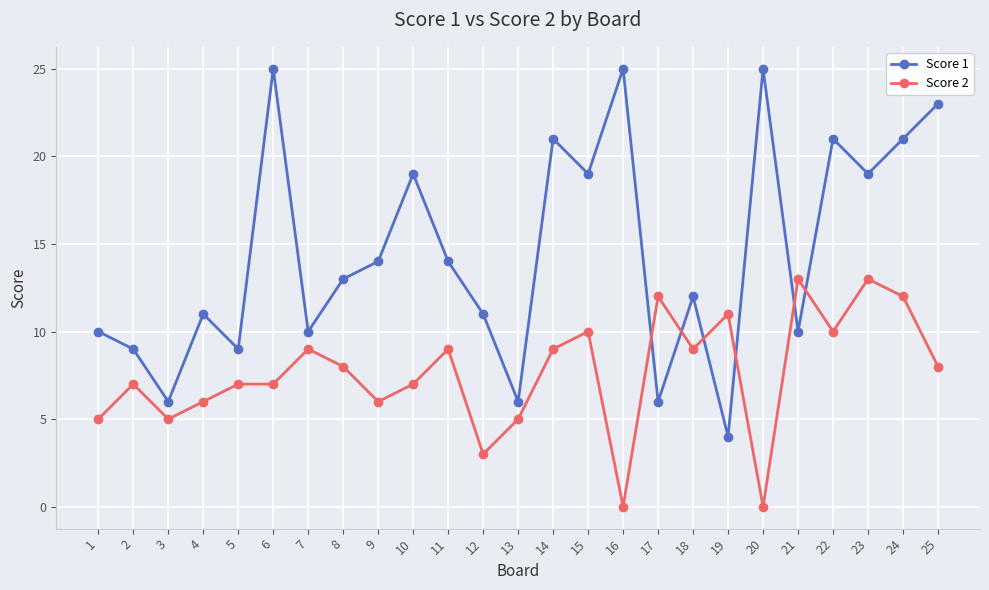

True or false: Score 2 has more than 1 interior local peaks.

True